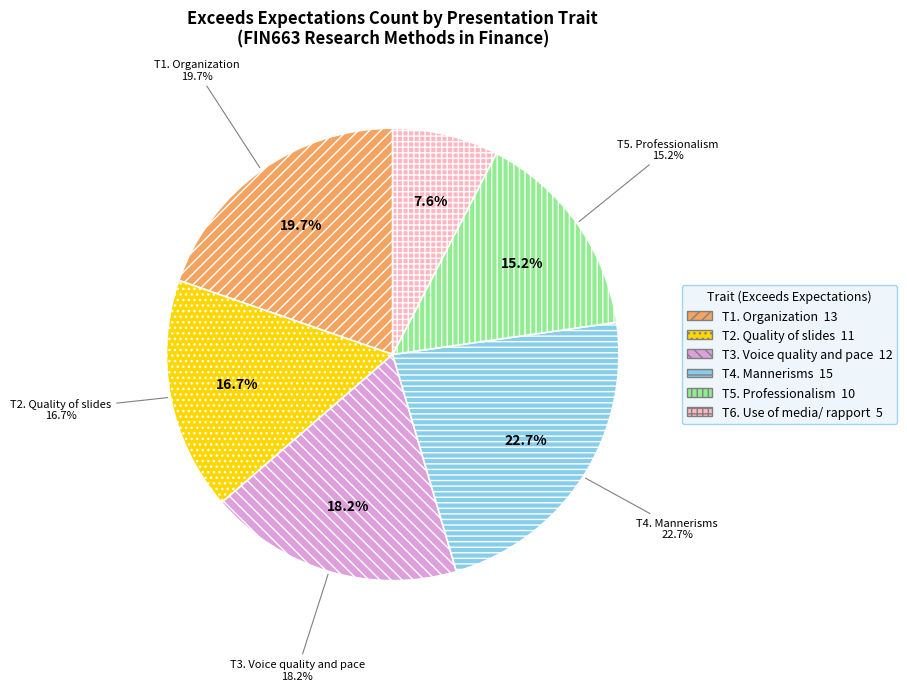

True or false: T1. Organization accounts for 20% of the total.

True